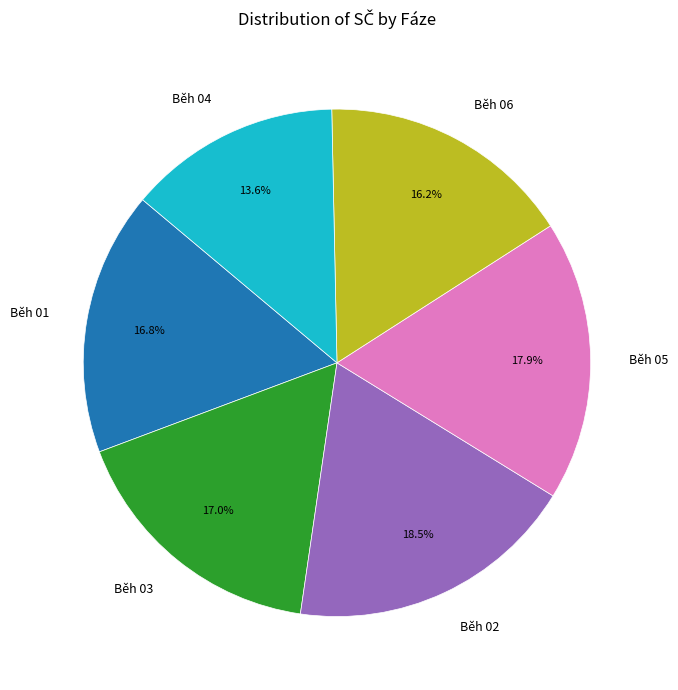

Does any single category account for the majority?

No